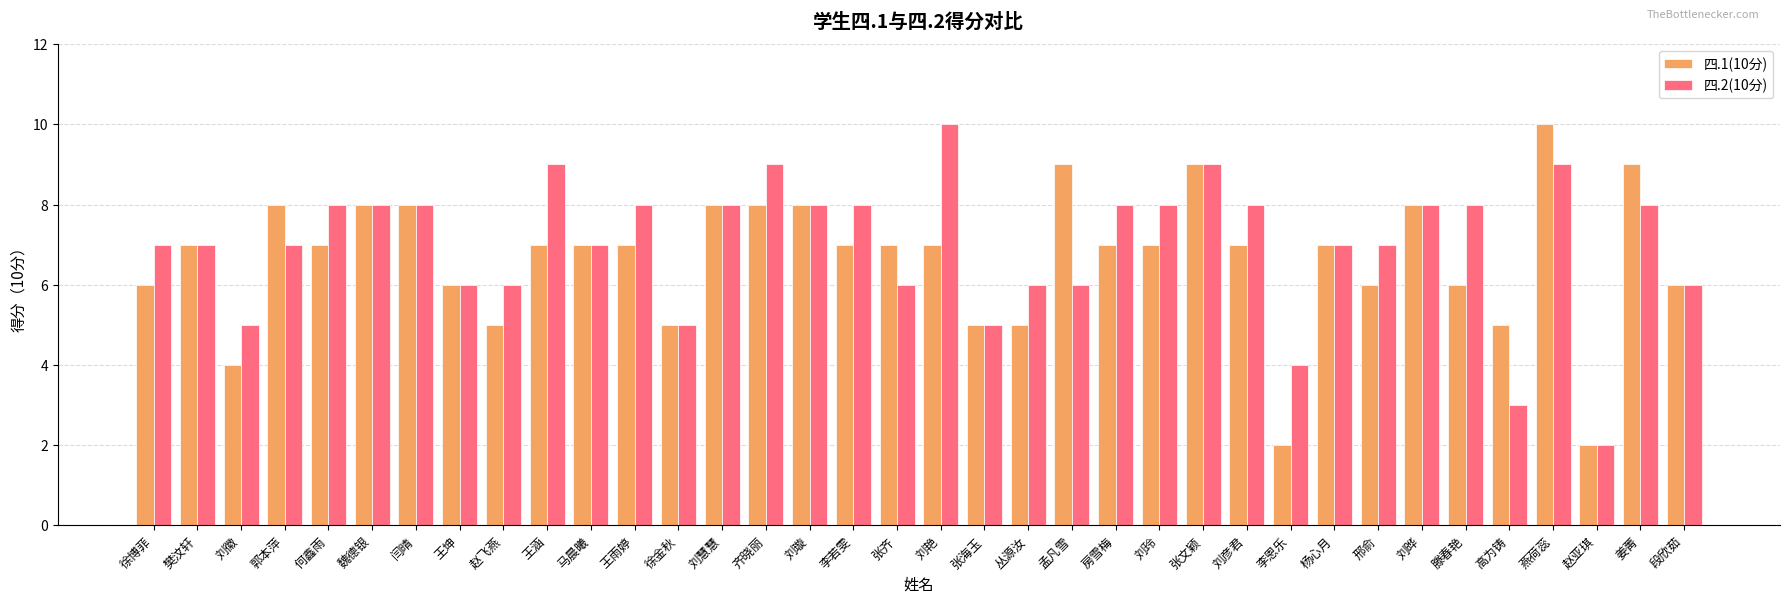

How many data points in 四.2(10分) are less than 8?

18